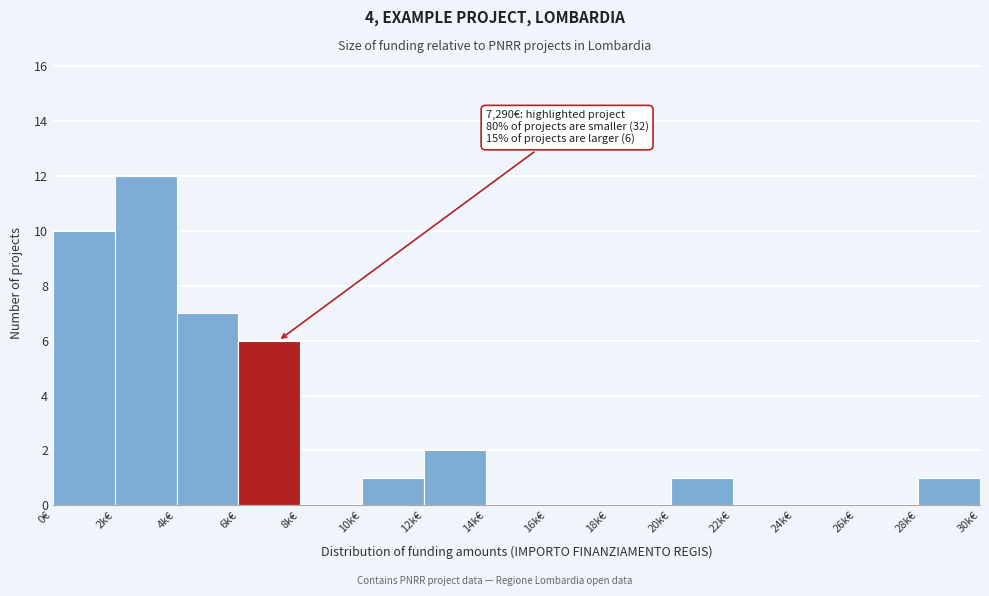

Reading left to right, transcribe all the data shown in this chart.

0€=10	2k€=12	4k€=7	6k€=6	8k€=0	10k€=1	12k€=2	14k€=0	16k€=0	18k€=0	20k€=1	22k€=0	24k€=0	26k€=0	28k€=1